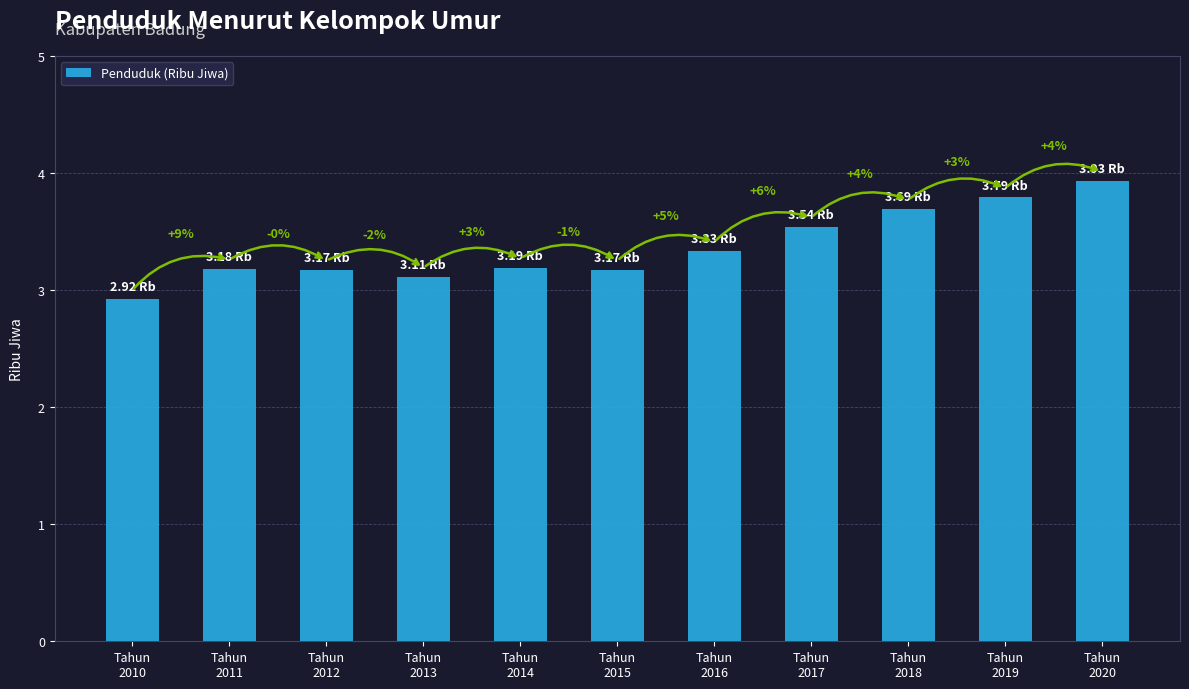

What is the value of the 6th bar from the left?

3.2